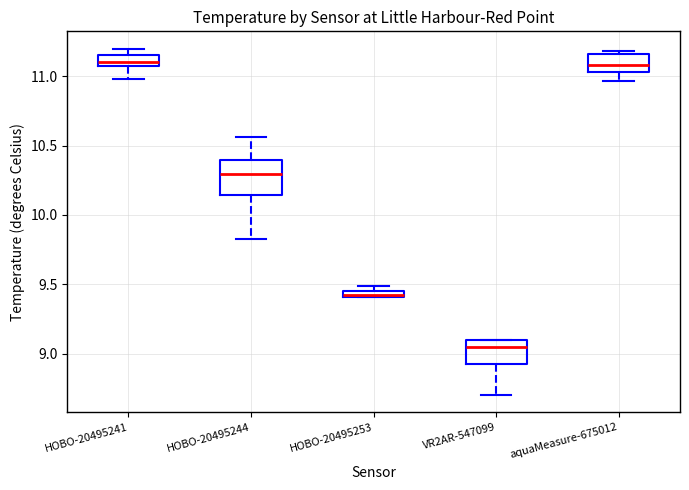

Which box is the tallest, from its lower edge to its upper edge?

HOBO-20495244